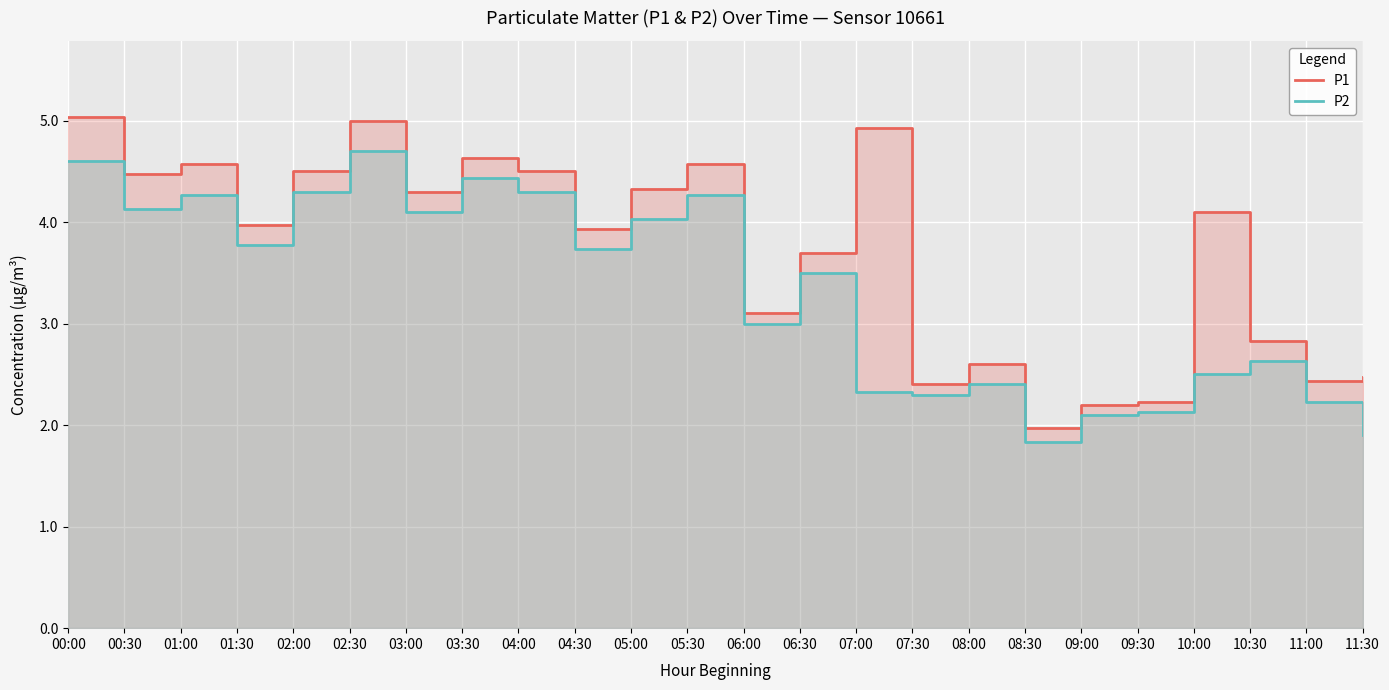

Rank the categories by P1 value from lowest to highest.

08:30, 09:00, 09:30, 07:30, 11:00, 11:30, 08:00, 10:30, 06:00, 06:30, 04:30, 01:30, 10:00, 03:00, 05:00, 00:30, 02:00, 04:00, 01:00, 05:30, 03:30, 07:00, 02:30, 00:00